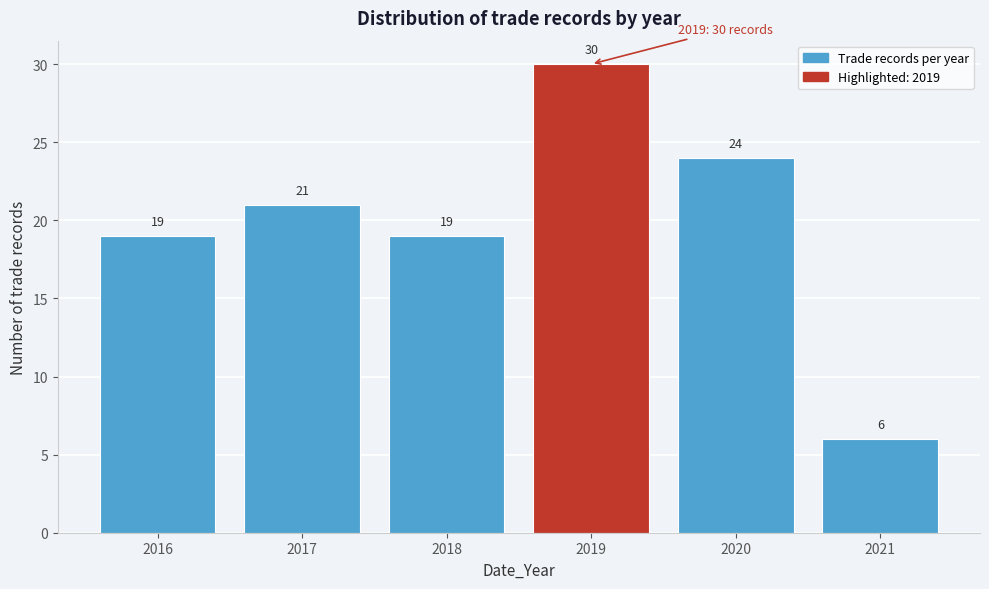

Reading left to right, transcribe all the data shown in this chart.

2016=19	2017=21	2018=19	2019=30	2020=24	2021=6